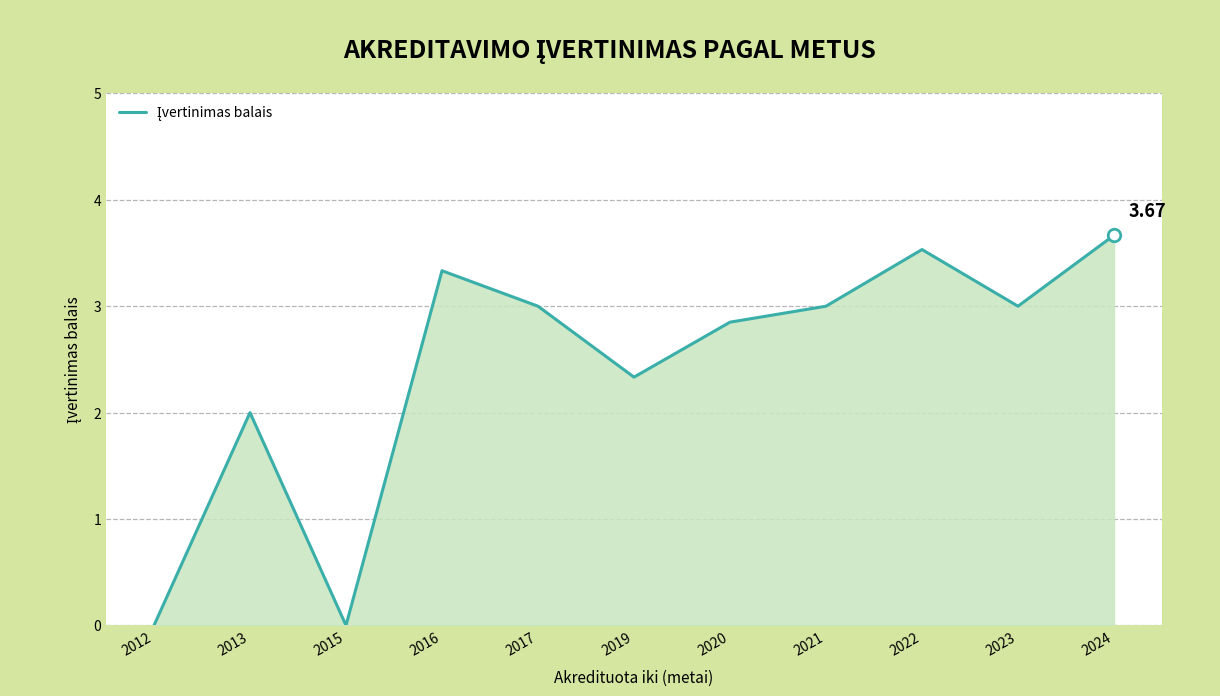

Approximately how many times larger is the value at 2013 compared to 2020?

0.7